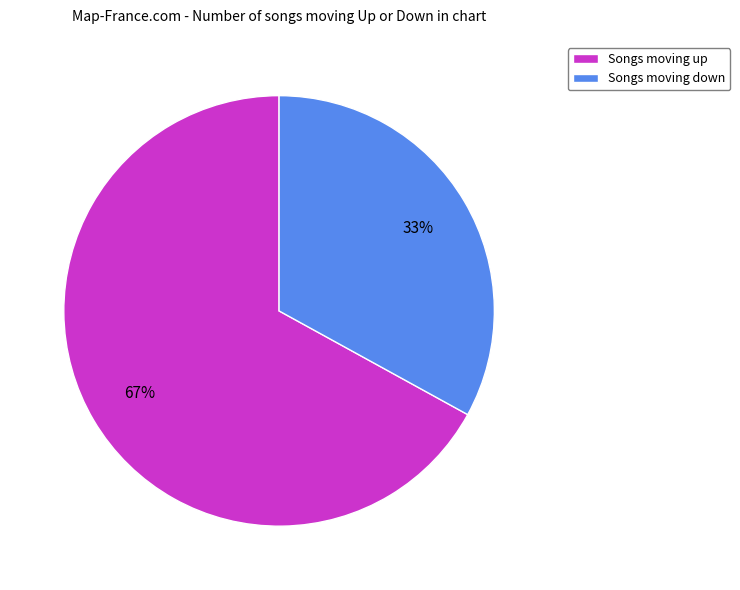

Is there a majority slice in this chart?

Yes